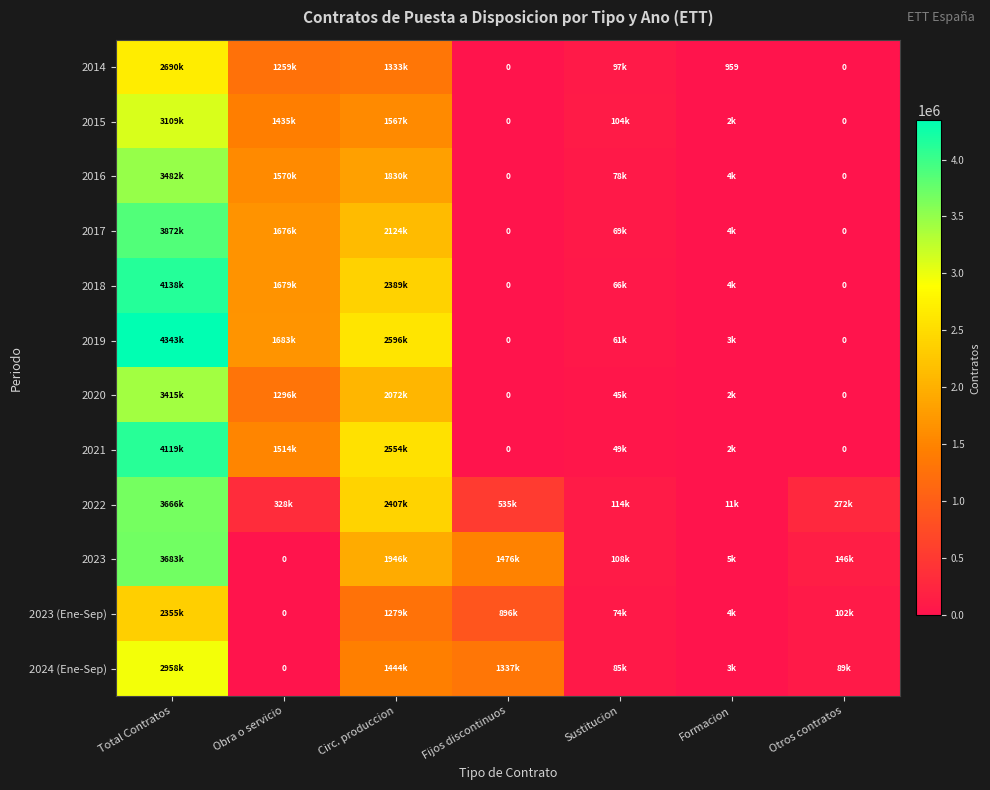

What is the difference between the maximum and minimum values in the 2018 series?

4138242